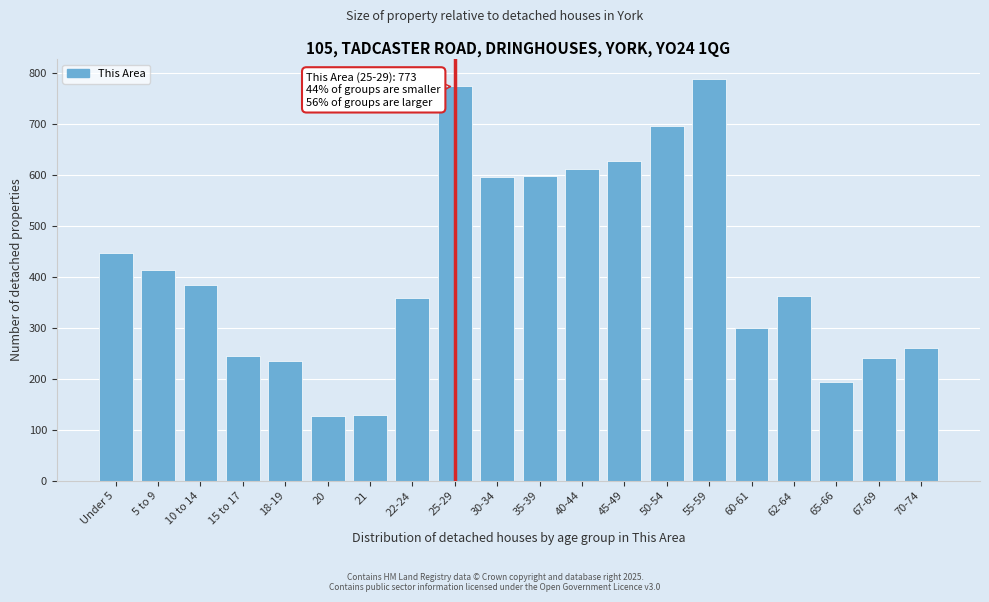

What is the ratio of the value at 18-19 to the value at Under 5?

0.5